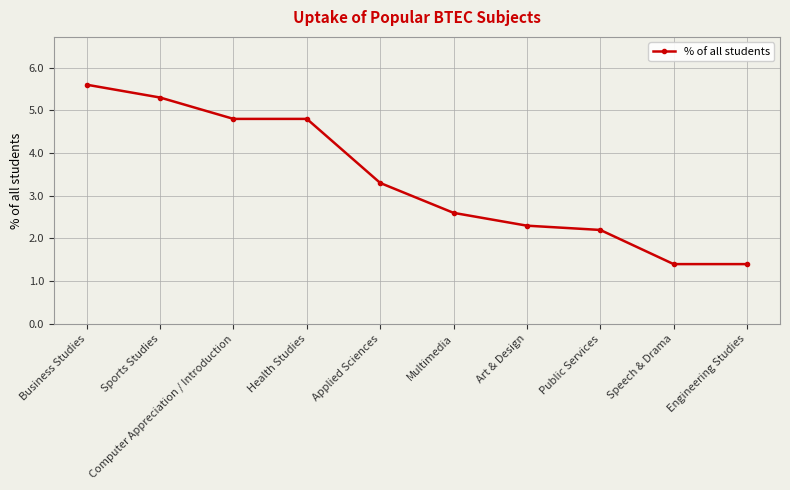

Approximately how many times larger is the value at Business Studies compared to Art & Design?

2.4